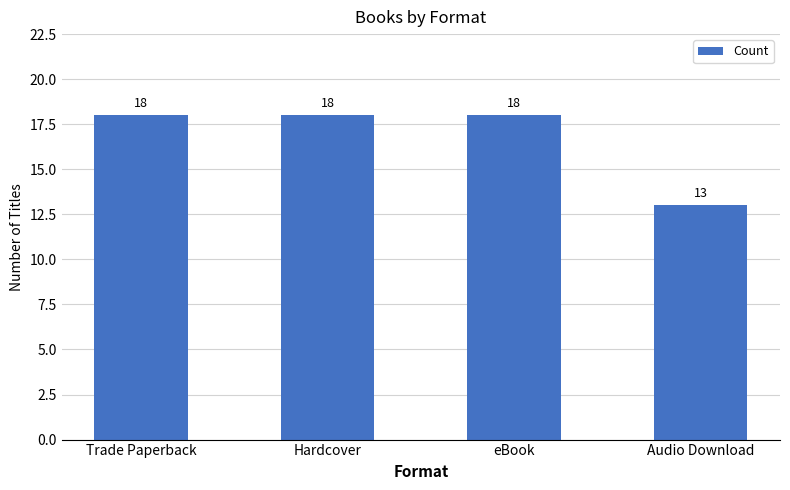

Where is the data nearest to the value 15?

Audio Download